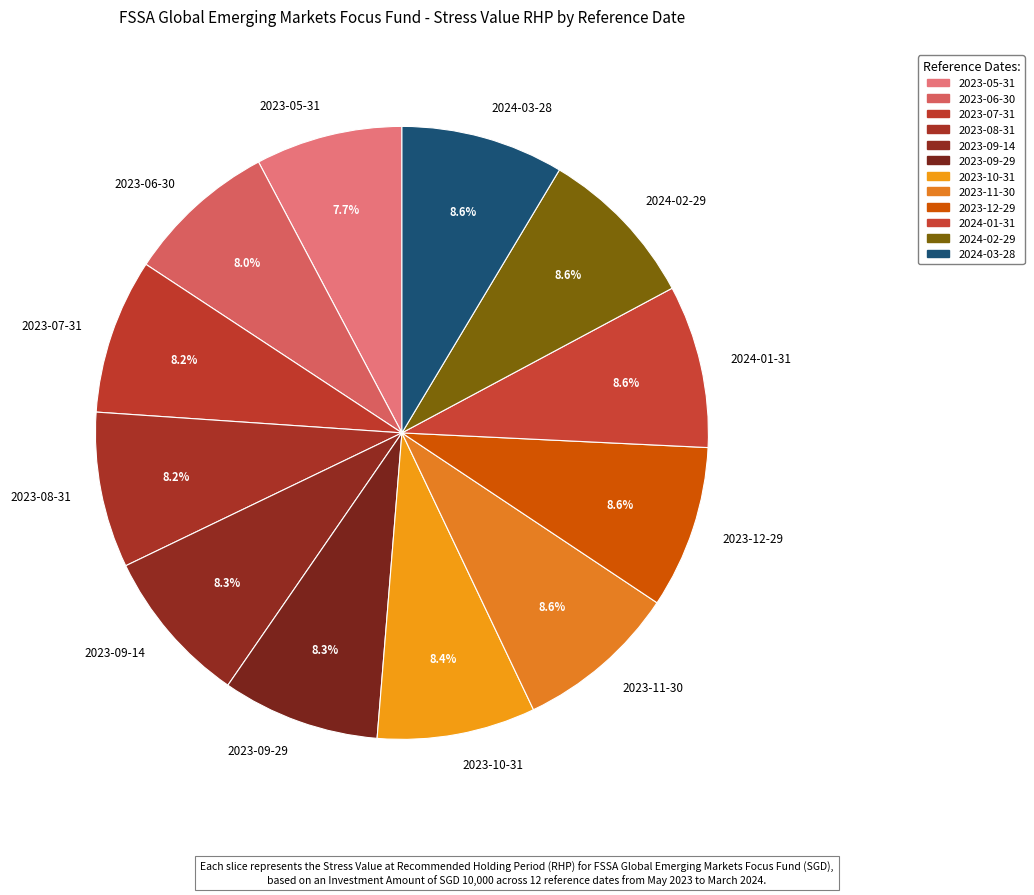

What portion of the pie excludes 2024-02-29?

91.4%